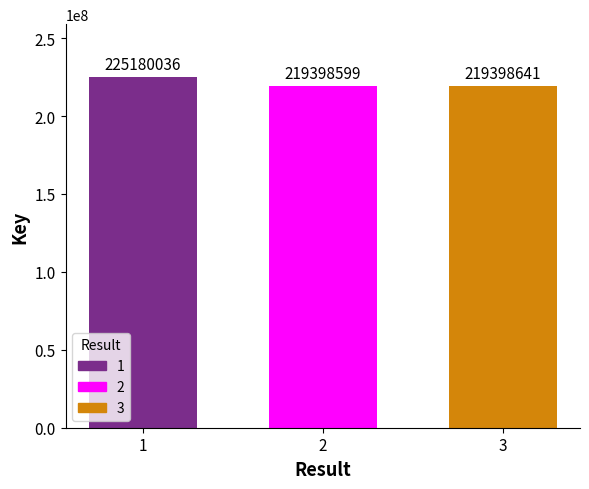

Does the chart contain stacked bars?

No